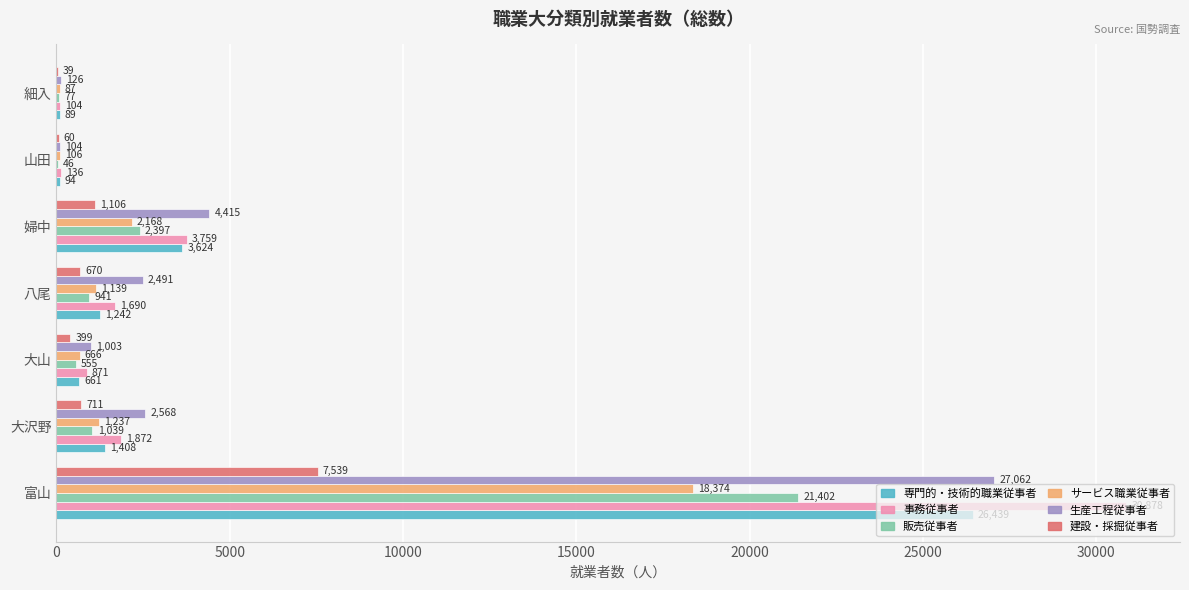

The value of 建設・採掘従事者 at 富山 is 10084. True or false?

False